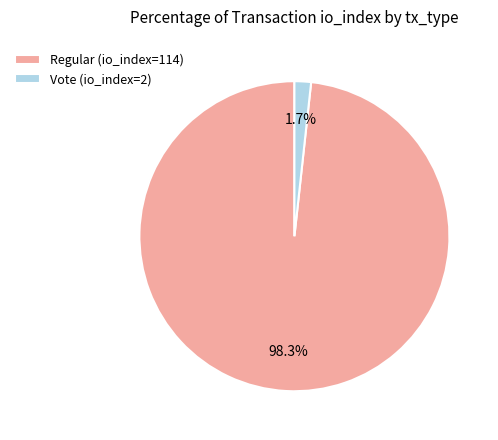

To the nearest percent, what is the difference between the Regular (io_index=114) and Vote (io_index=2) slice percentages?

97%